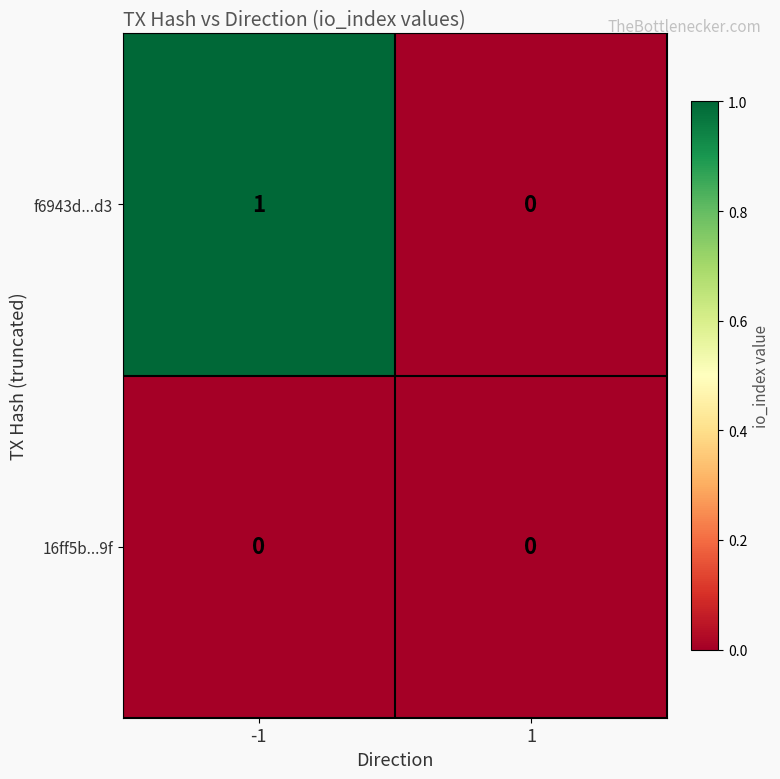

At which category does the chart reach its peak across all series?

-1